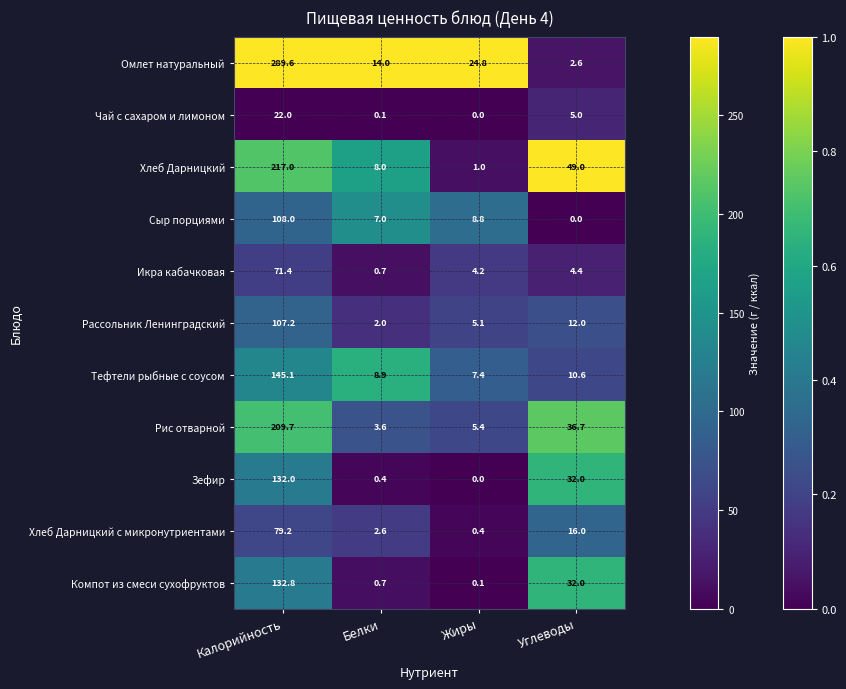

What is the maximum value shown in the chart?

289.6